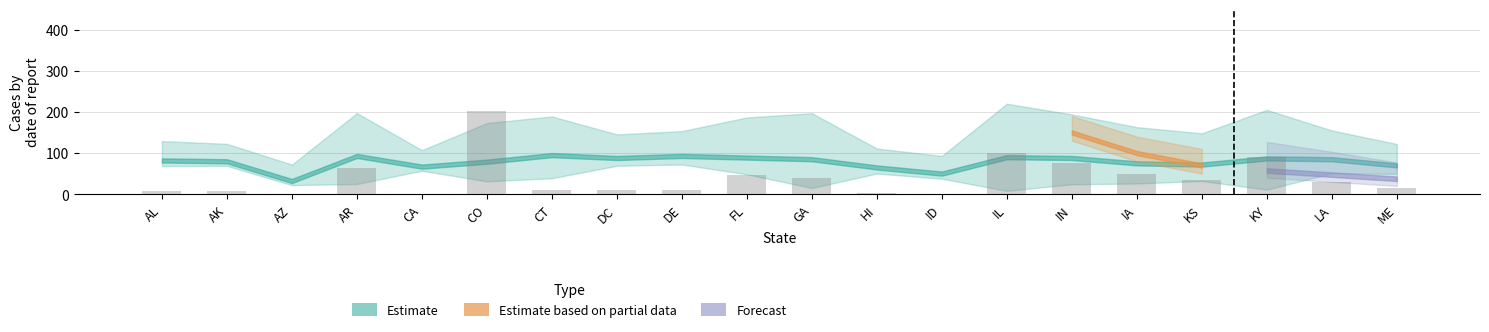

What is the sum of the values at IA and LA?

80.0